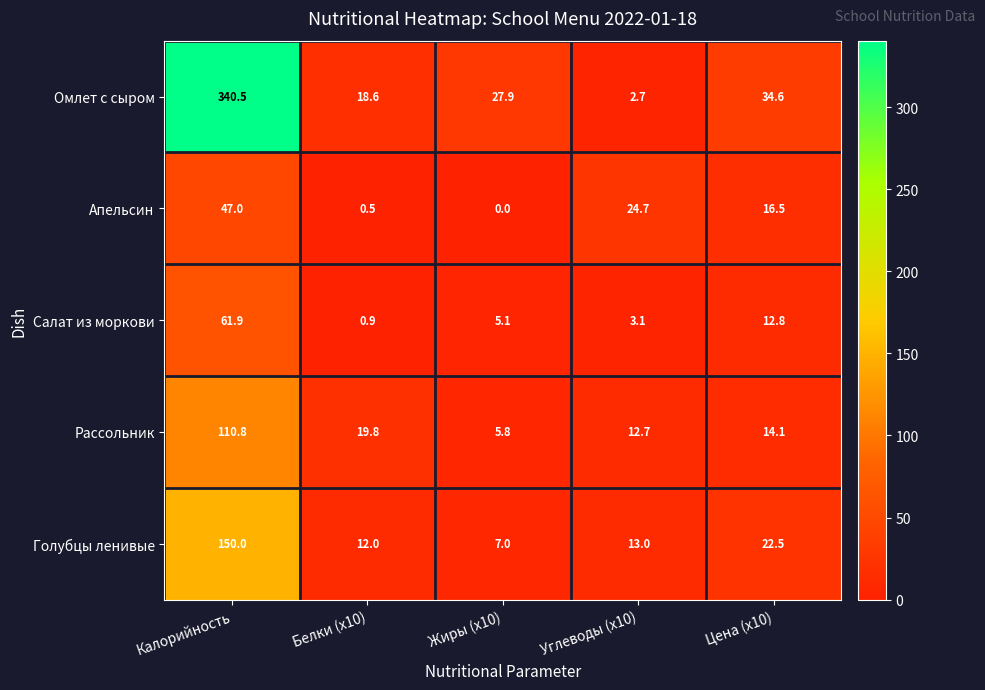

What is the difference between the maximum and minimum values in the Голубцы ленивые series?

143.0